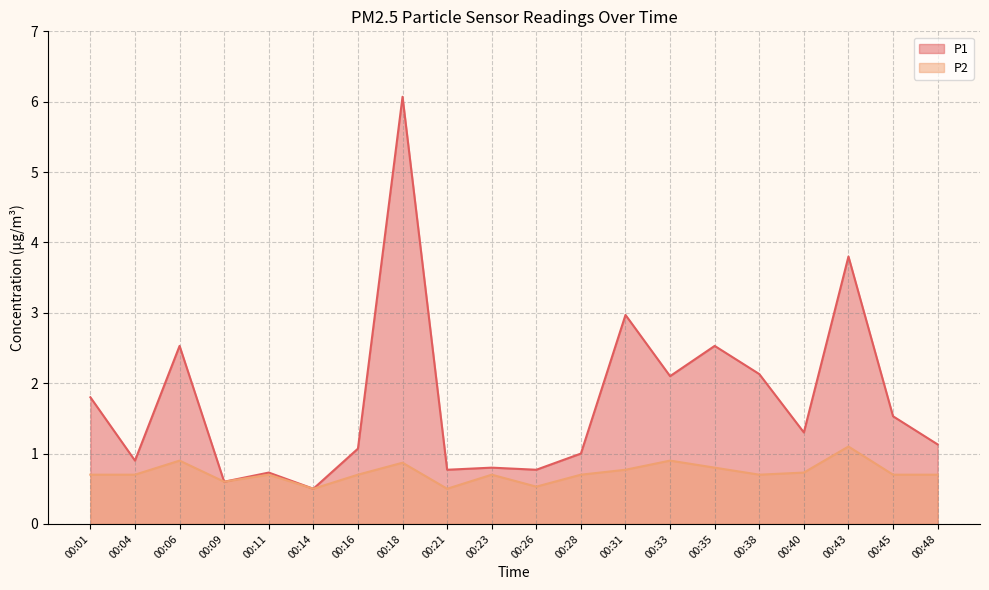

At 00:28, list the series in order from smallest to largest.

P2, P1